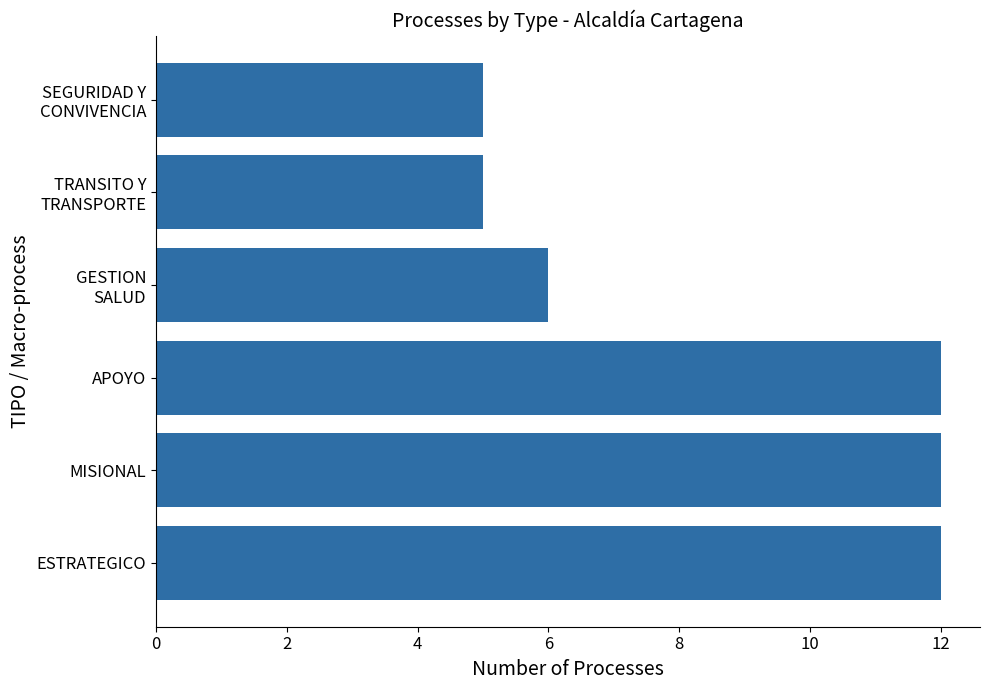

Are the bars horizontal?

Yes